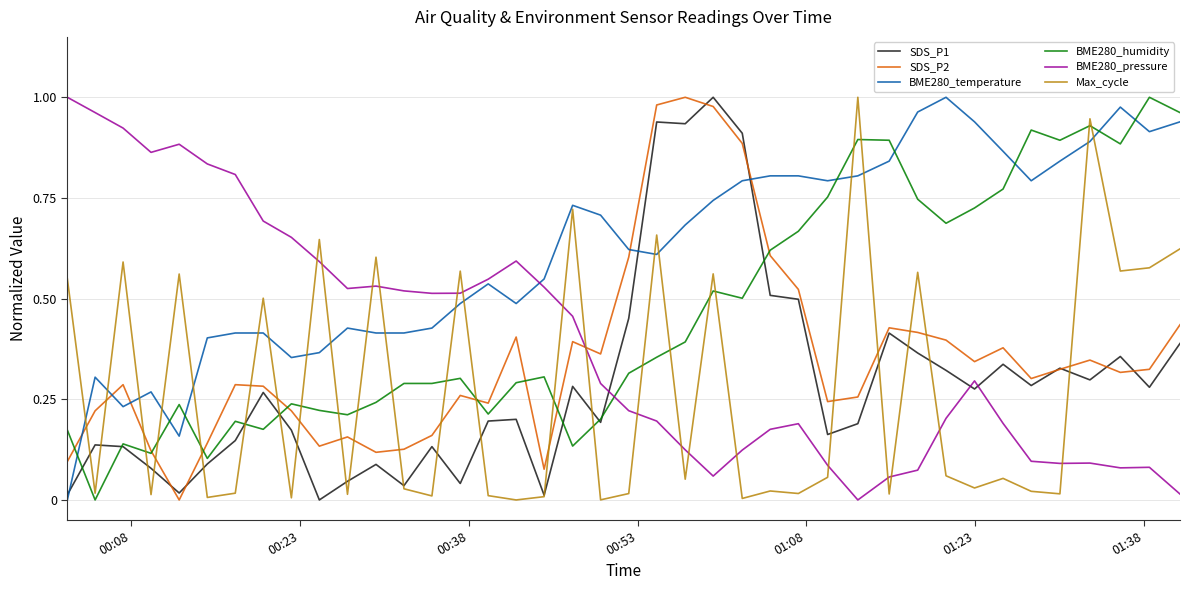

Which series has the largest total across all categories?

BME280_temperature